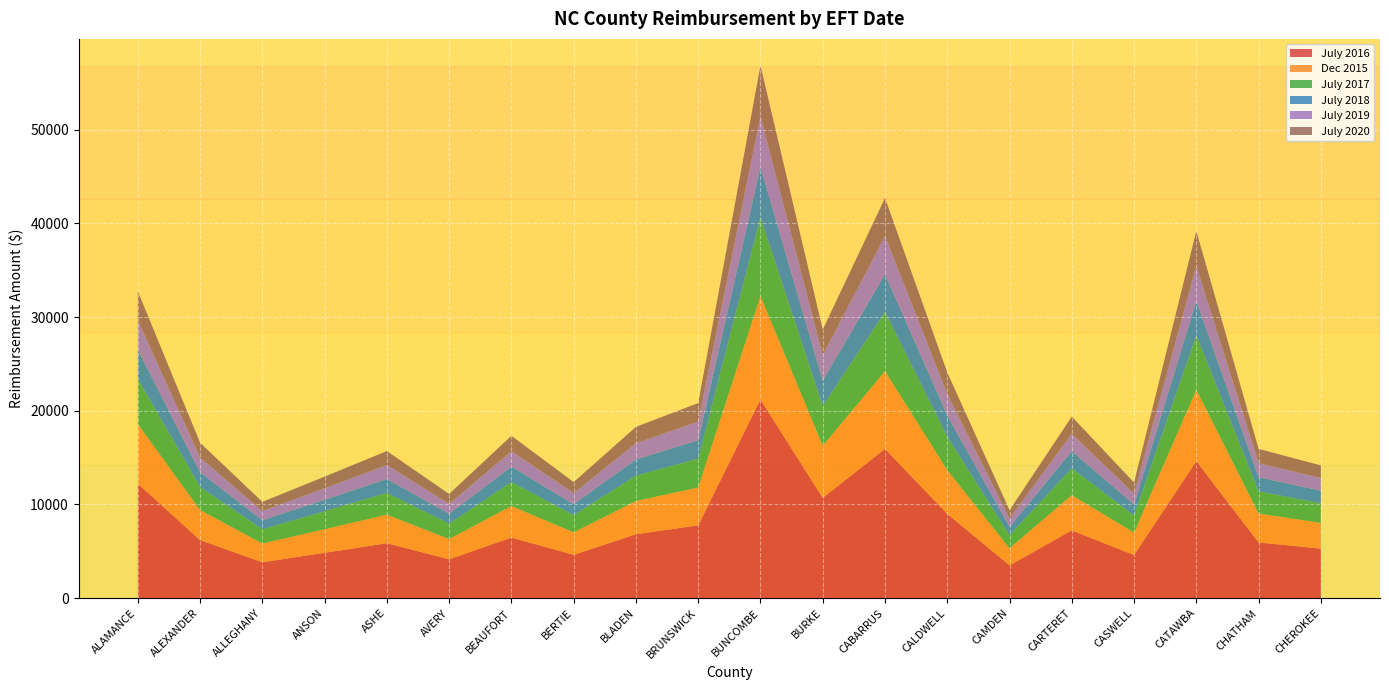

Reading left to right, list all the values displayed in this chart.

July 2016: ALAMANCE=12219	ALEXANDER=6189	ALLEGHANY=3833	ANSON=4838	ASHE=5858	AVERY=4147	BEAUFORT=6466	BERTIE=4621	BLADEN=6820	BRUNSWICK=7768	BUNCOMBE=21211	BURKE=10695	CABARRUS=15934	CALDWELL=8989	CAMDEN=3502	CARTERET=7232	CASWELL=4602	CATAWBA=14623	CHATHAM=5944	CHEROKEE=5286
Dec 2015: ALAMANCE=6348	ALEXANDER=3215	ALLEGHANY=1991	ANSON=2514	ASHE=3043	AVERY=2155	BEAUFORT=3359	BERTIE=2401	BLADEN=3543	BRUNSWICK=4036	BUNCOMBE=11019	BURKE=5556	CABARRUS=8278	CALDWELL=4670	CAMDEN=1819	CARTERET=3757	CASWELL=2391	CATAWBA=7597	CHATHAM=3088	CHEROKEE=2746
July 2017: ALAMANCE=4835	ALEXANDER=2449	ALLEGHANY=1517	ANSON=1914	ASHE=2318	AVERY=1641	BEAUFORT=2559	BERTIE=1828	BLADEN=2699	BRUNSWICK=3074	BUNCOMBE=8392	BURKE=4232	CABARRUS=6305	CALDWELL=3557	CAMDEN=1386	CARTERET=2862	CASWELL=1821	CATAWBA=5786	CHATHAM=2352	CHEROKEE=2092
July 2018: ALAMANCE=3115	ALEXANDER=1578	ALLEGHANY=977	ANSON=1233	ASHE=1493	AVERY=1057	BEAUFORT=1648	BERTIE=1178	BLADEN=1738	BRUNSWICK=1980	BUNCOMBE=5406	BURKE=2726	CABARRUS=4061	CALDWELL=2291	CAMDEN=893	CARTERET=1843	CASWELL=1173	CATAWBA=3727	CHATHAM=1515	CHEROKEE=1347
July 2019: ALAMANCE=3115	ALEXANDER=1578	ALLEGHANY=977	ANSON=1233	ASHE=1493	AVERY=1057	BEAUFORT=1648	BERTIE=1178	BLADEN=1738	BRUNSWICK=1980	BUNCOMBE=5406	BURKE=2726	CABARRUS=4061	CALDWELL=2291	CAMDEN=893	CARTERET=1843	CASWELL=1173	CATAWBA=3727	CHATHAM=1515	CHEROKEE=1347
July 2020: ALAMANCE=3115	ALEXANDER=1578	ALLEGHANY=977	ANSON=1233	ASHE=1493	AVERY=1057	BEAUFORT=1648	BERTIE=1178	BLADEN=1738	BRUNSWICK=1980	BUNCOMBE=5406	BURKE=2726	CABARRUS=4061	CALDWELL=2291	CAMDEN=893	CARTERET=1843	CASWELL=1173	CATAWBA=3727	CHATHAM=1515	CHEROKEE=1347